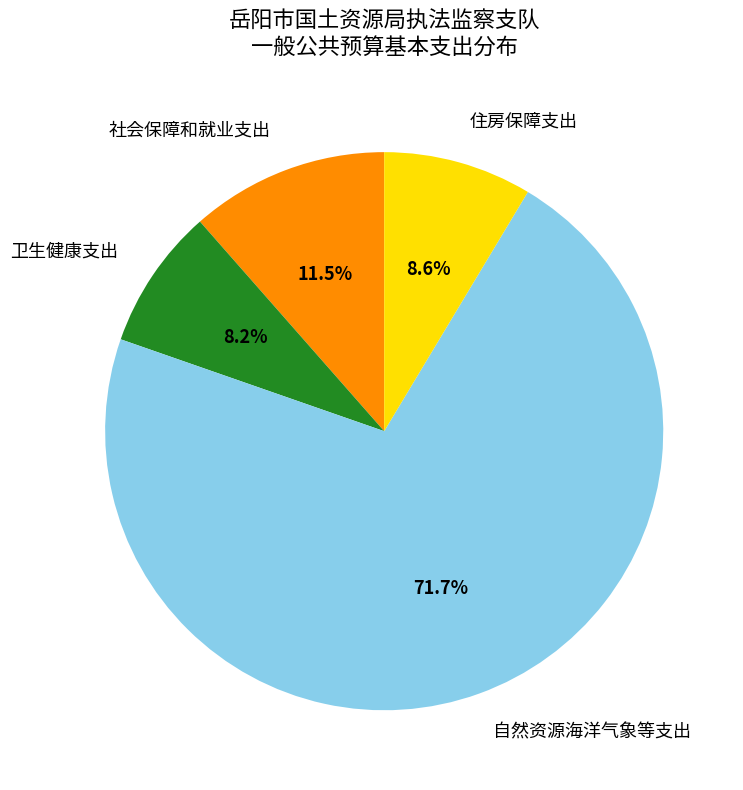

Which category has the biggest portion of the pie?

自然资源海洋气象等支出